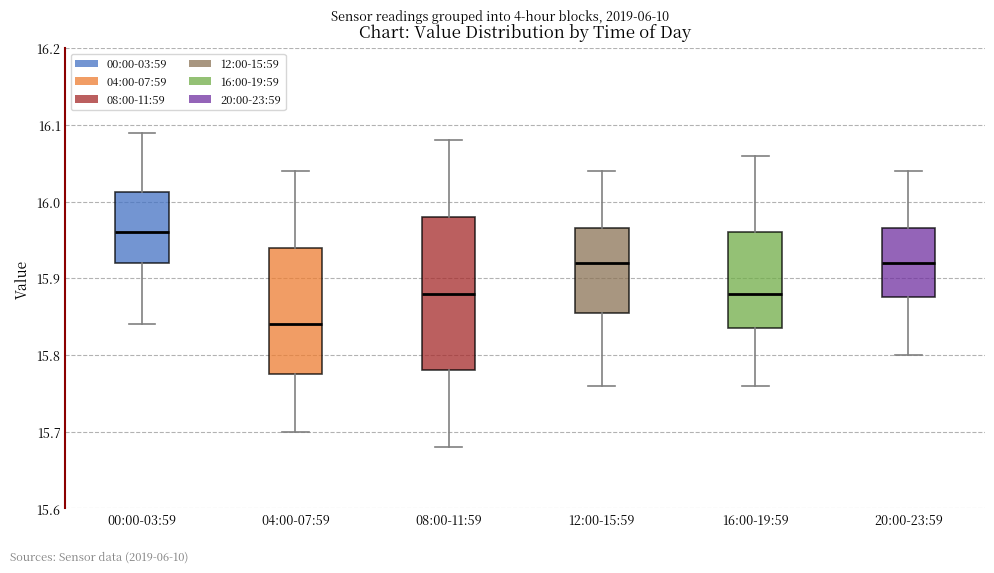

Which box's median line is the lowest?

04:00-07:59